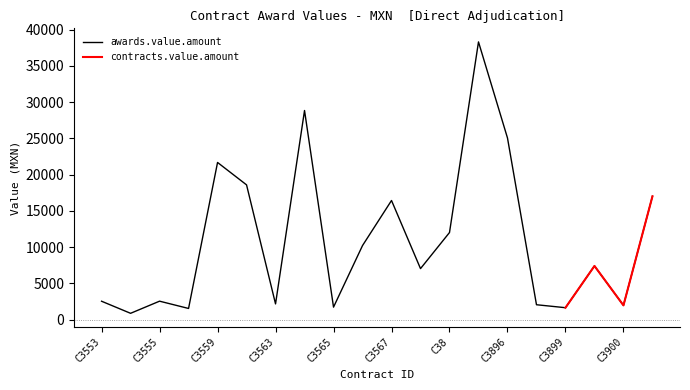

Rank the categories by value from lowest to highest.

C3554, C3557, C3899, C3565, C3900, C3898, C3563, C3553, C3555, C37, C39, C3566, C38, C3567, C3901, C3561, C3559, C3896, C3564, C3895